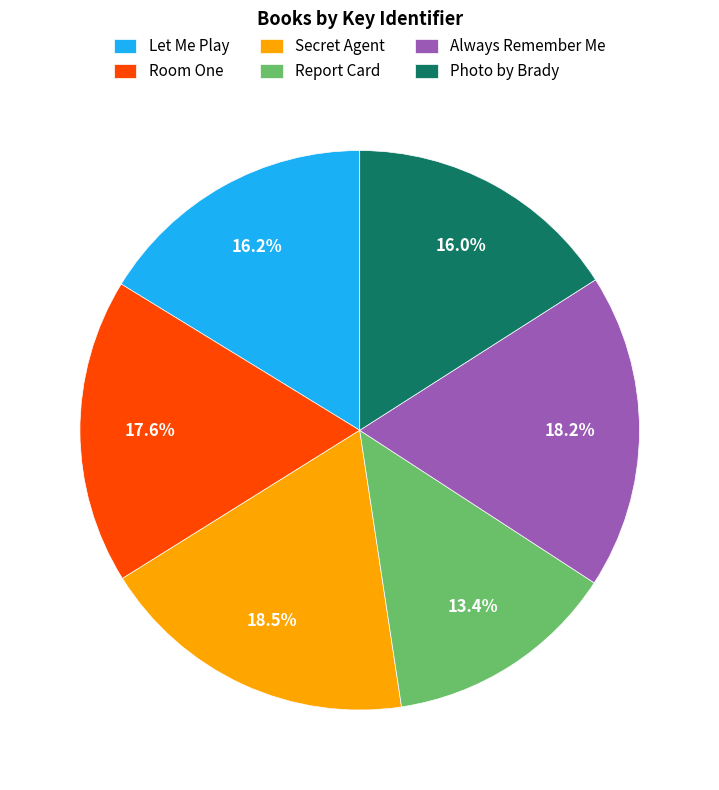

To the nearest percent, what is the difference between the largest and smallest slice percentages?

5%